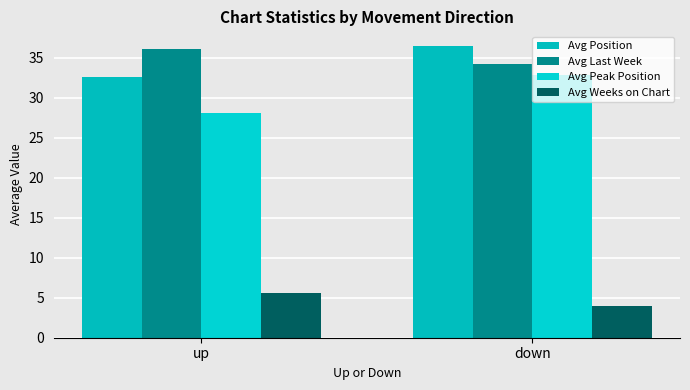

Reading left to right, extract all data points from this chart.

Avg Position: 32.5	36.5
Avg Last Week: 36.1	34.3
Avg Peak Position: 28.1	32.8
Avg Weeks on Chart: 5.6	4.0